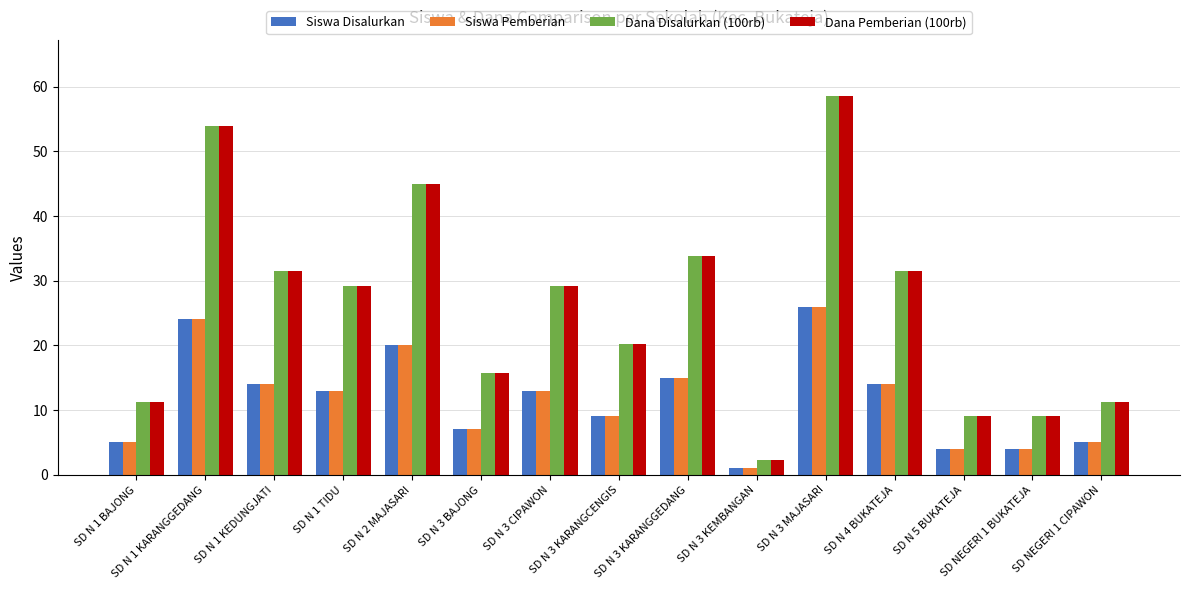

How many data points in Dana Disalurkan (100rb) are less than 29?

7